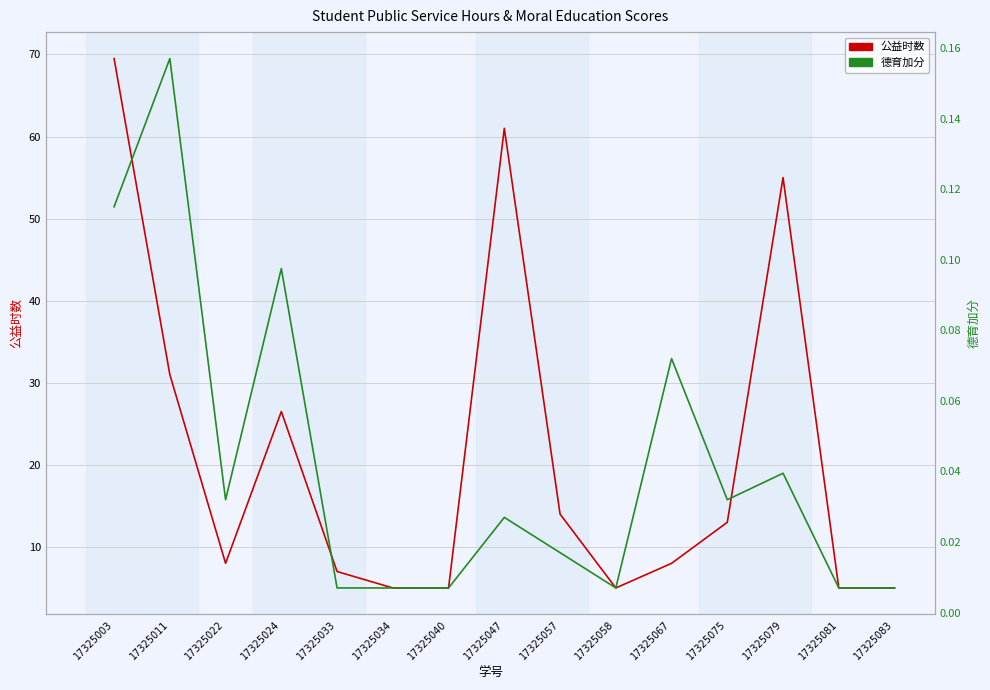

Rank the series by their average value, from lowest to highest.

德育加分, 公益时数